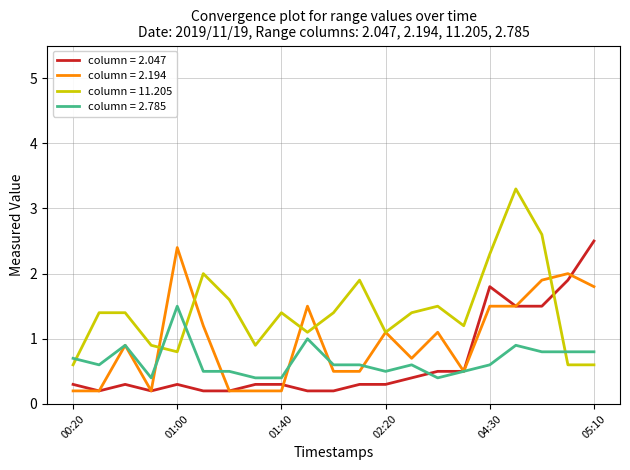

List the series in order of their peak value, lowest first.

column = 2.785, column = 2.194, column = 2.047, column = 11.205